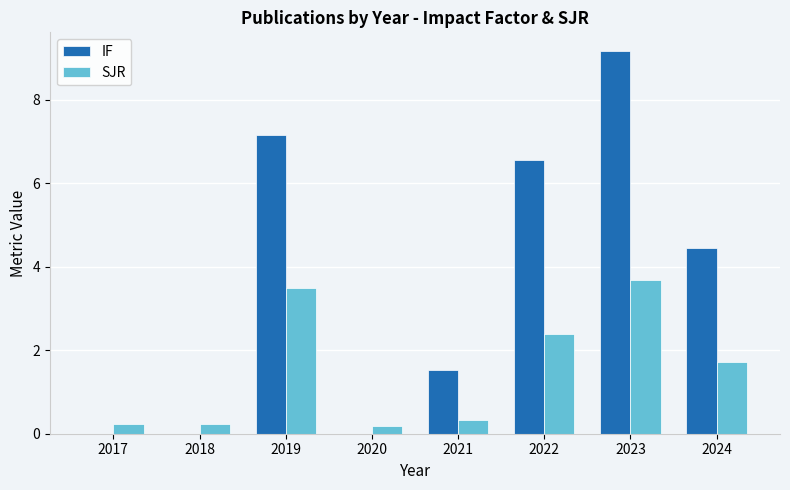

The value of SJR at 2022 is 2.4. True or false?

True